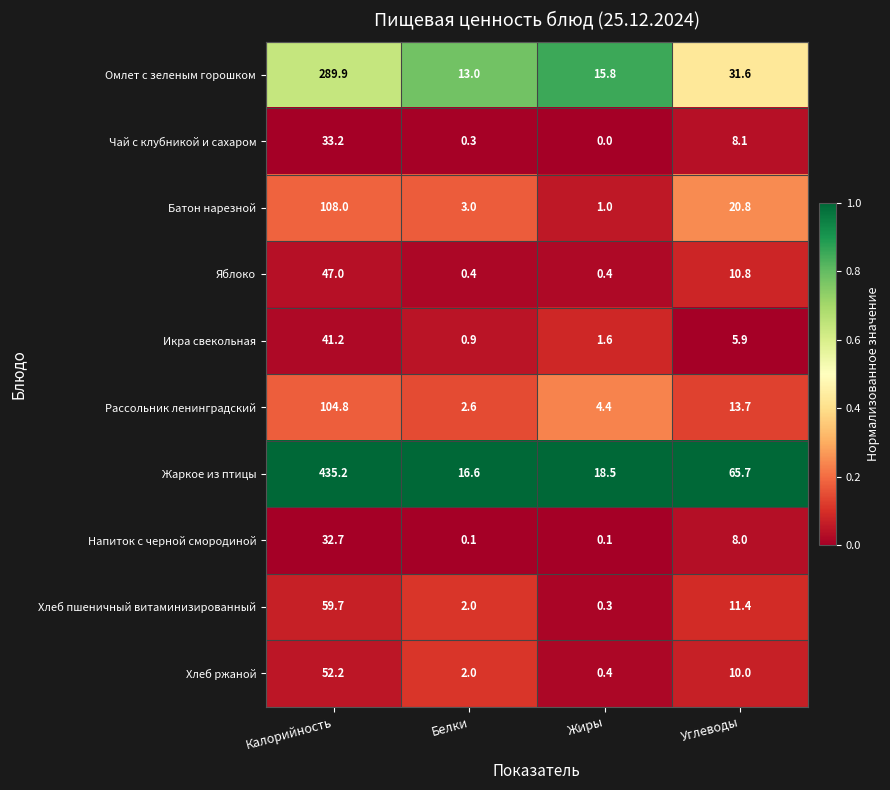

What is the total value across all series at Жиры?

42.5